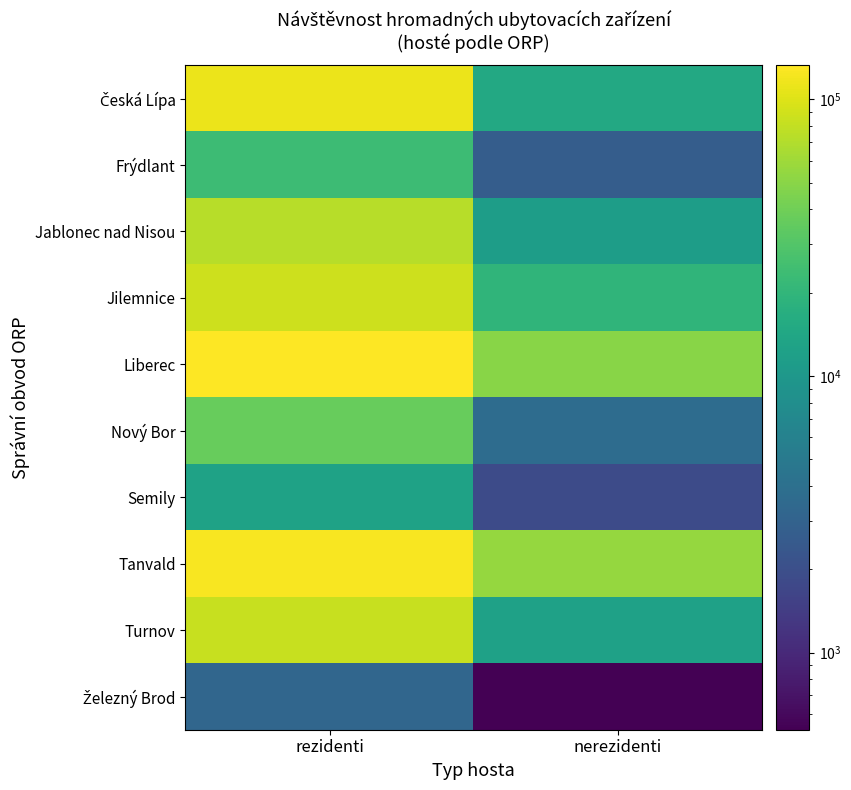

At which category does the chart reach its minimum across all series?

nerezidenti